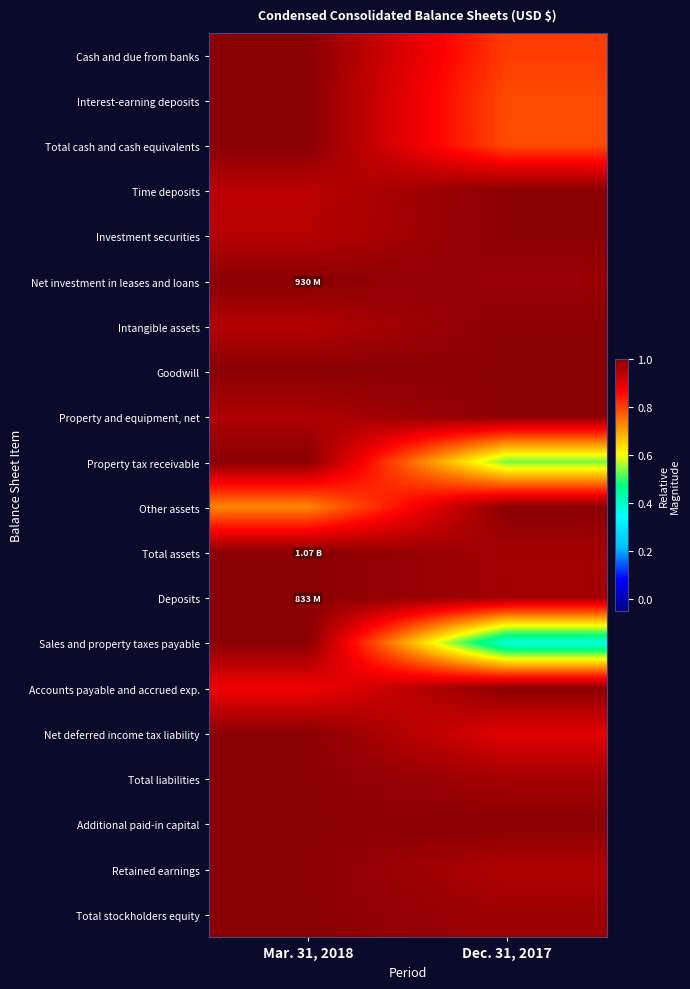

Between Mar. 31, 2018 and Dec. 31, 2017, which series saw the biggest shift?

Sales and property taxes payable